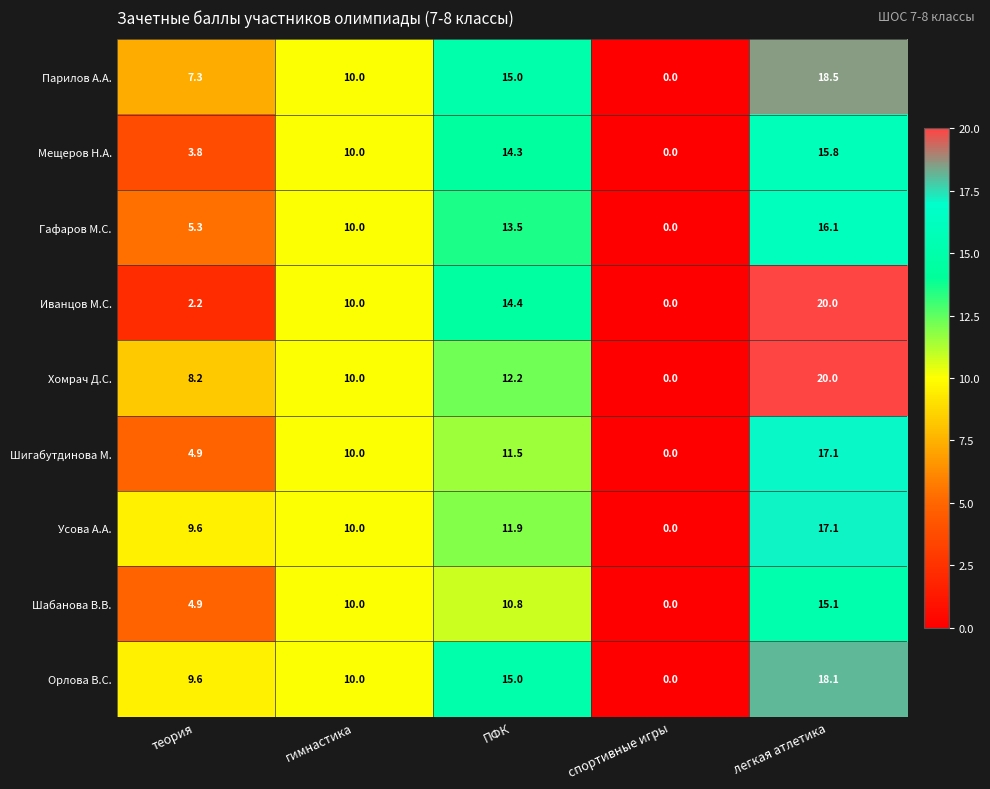

Count the number of categories in the chart.

5